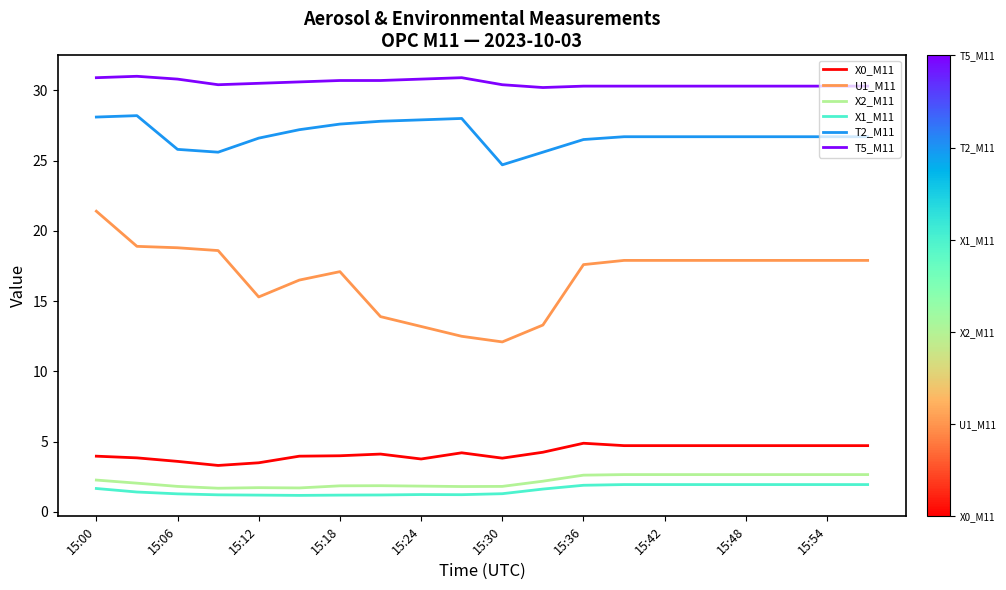

What is the maximum value shown in the chart?

31.0